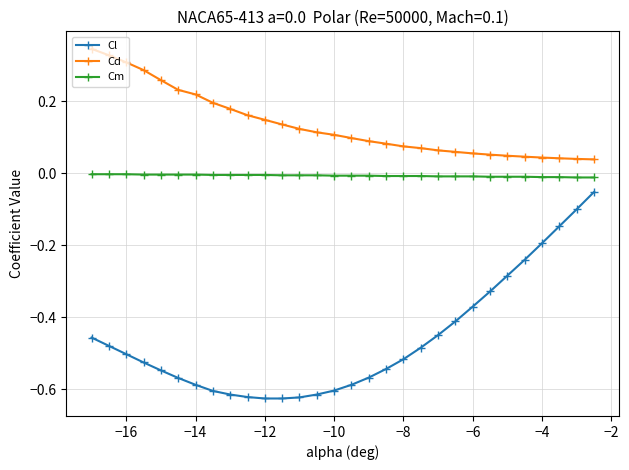

Which series has the largest range (max minus min)?

Cl